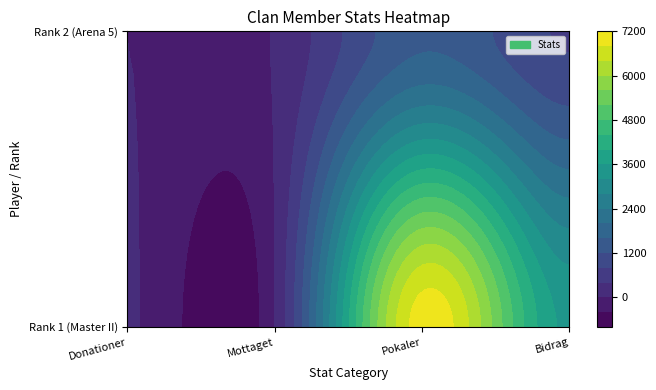

Is it true that Rank 1 (Master II) equals 30 at Rank 1 (Master II)?

True